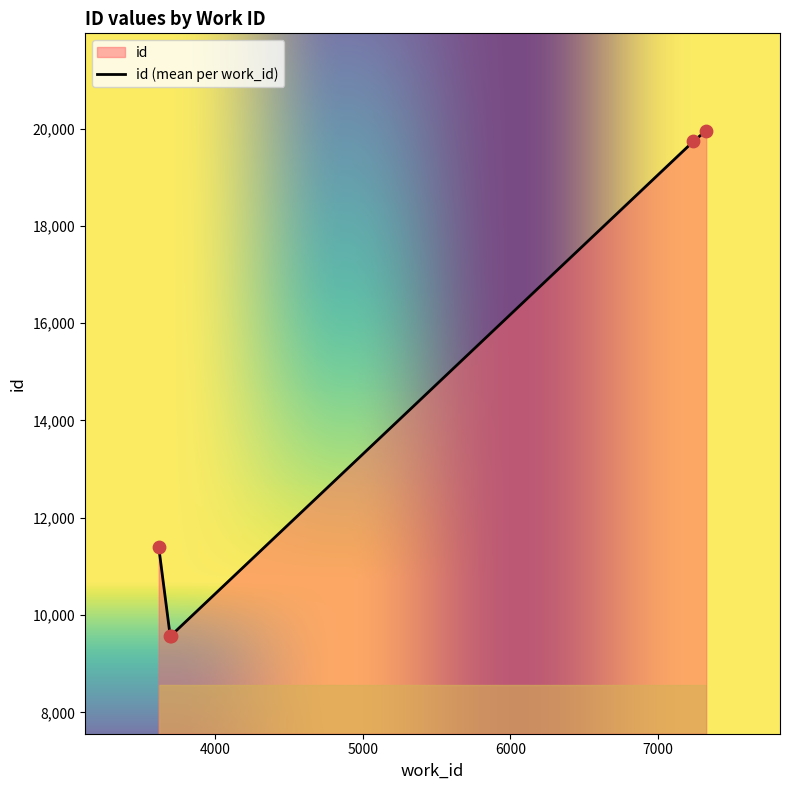

Which has a higher value, 3696 or 3698?

3698